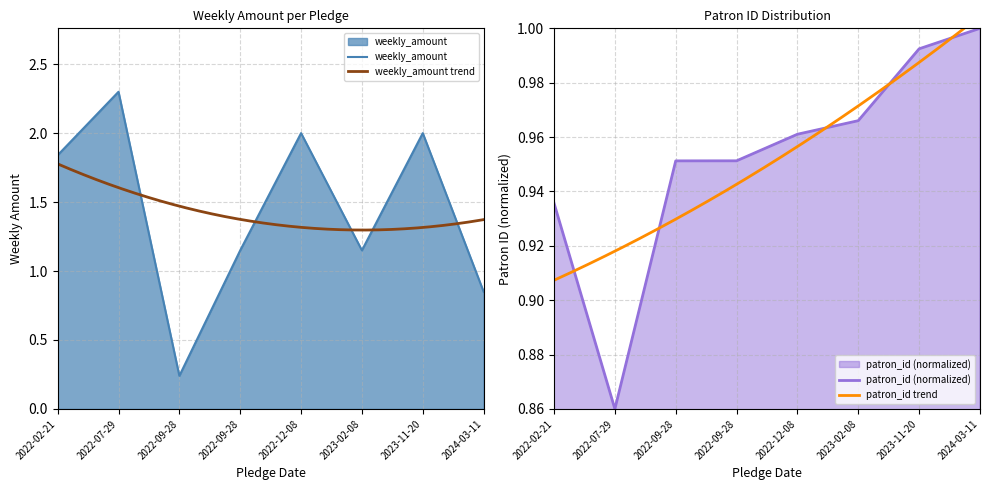

What is the label of the 8th point from the right?

2022-02-21